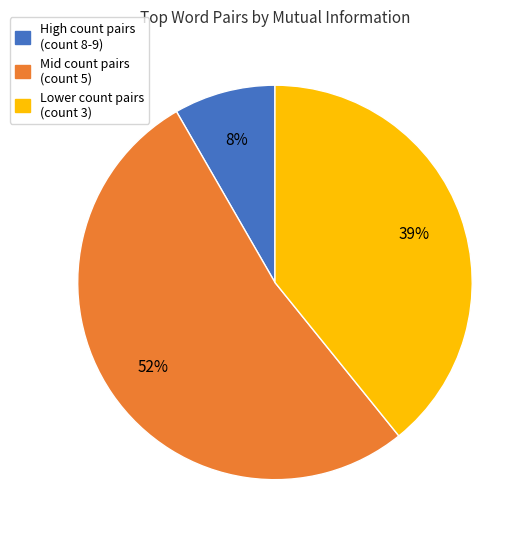

To the nearest percent, what is the difference between the largest and smallest slice percentages?

44%